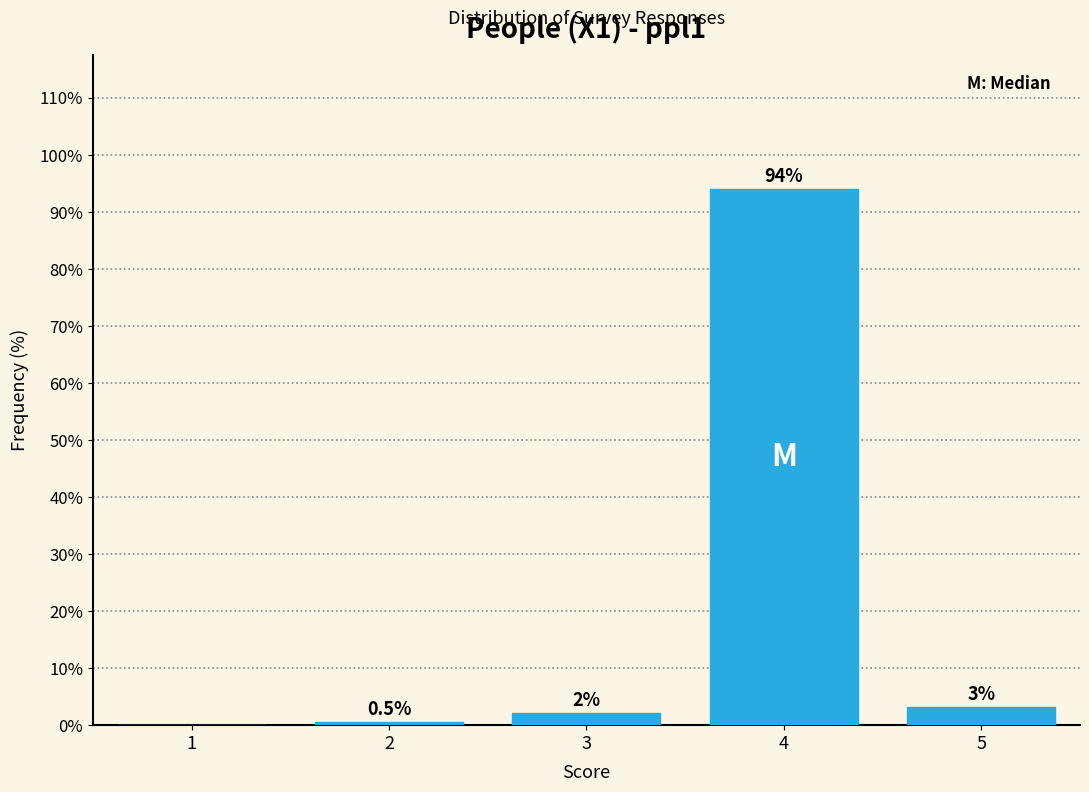

What is the sum of all values?

100.0